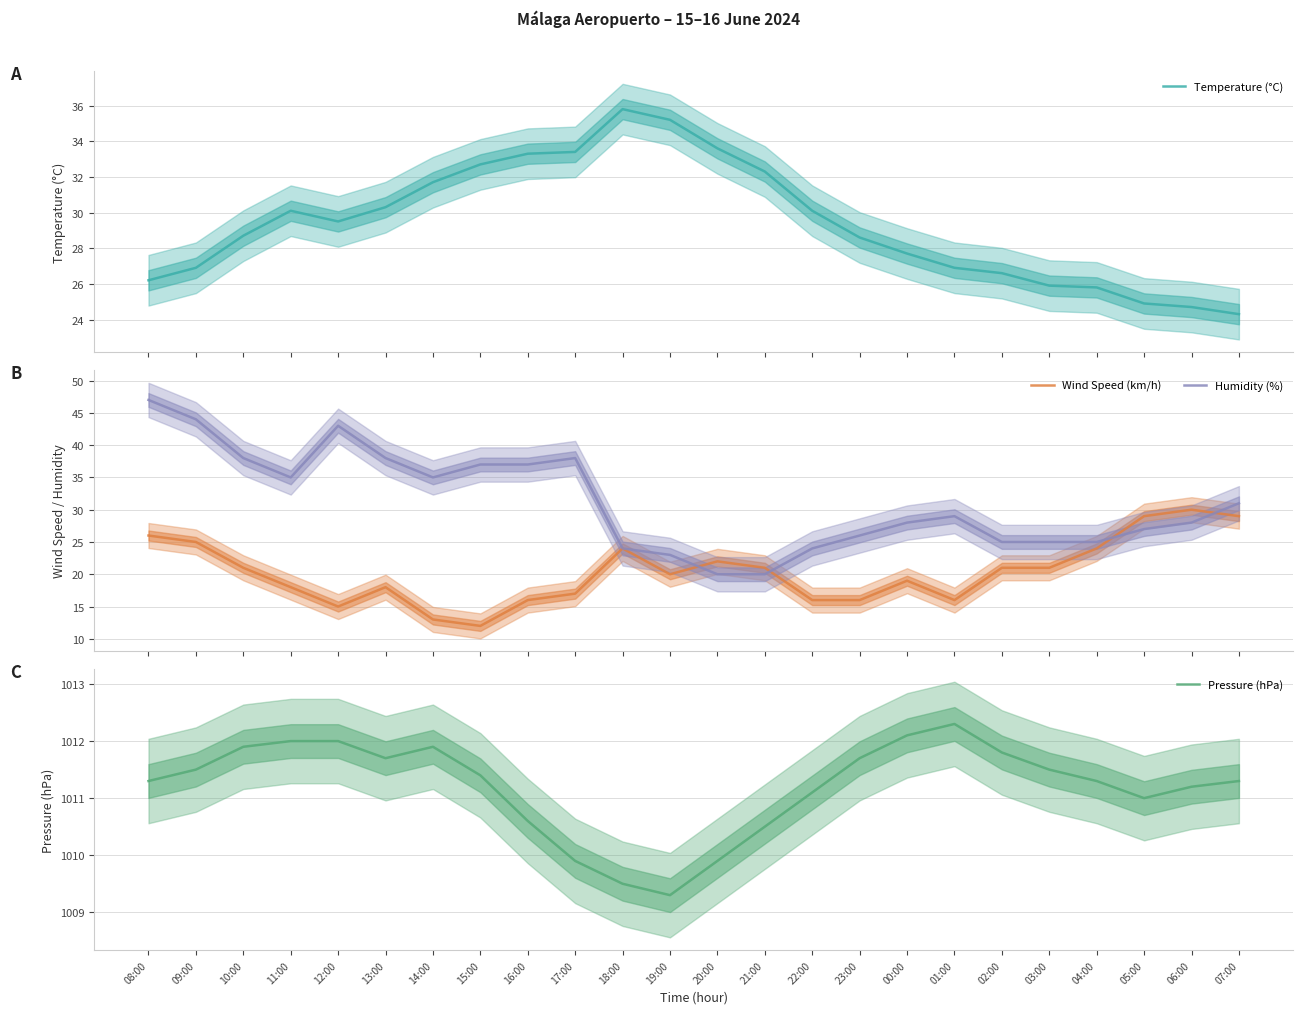

What is the sum of the Wind Speed (km/h) values at 21:00 and 01:00?

37.0